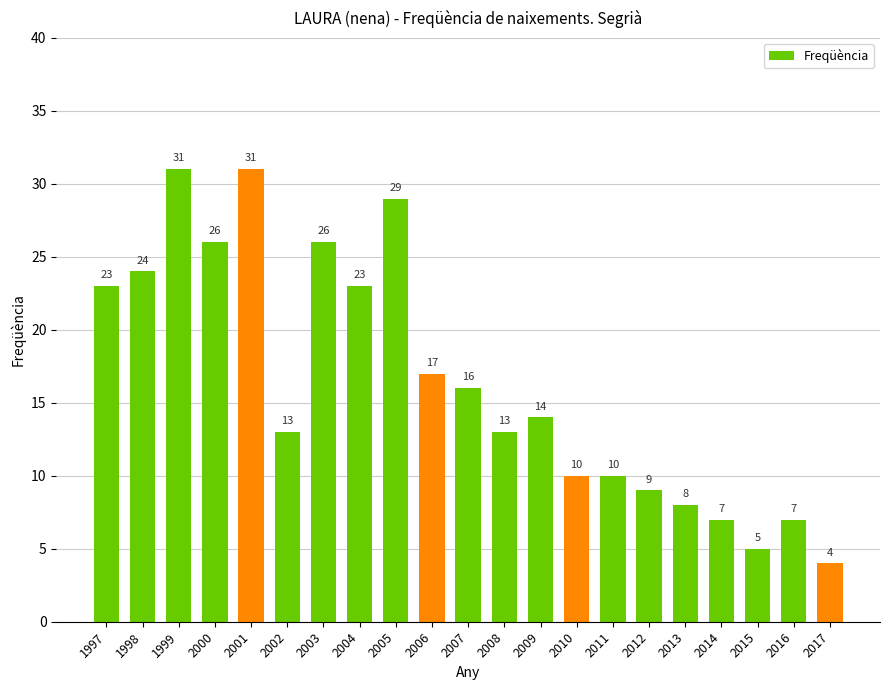

Reading left to right, what are all the values shown in this chart?

1997=23	1998=24	1999=31	2000=26	2001=31	2002=13	2003=26	2004=23	2005=29	2006=17	2007=16	2008=13	2009=14	2010=10	2011=10	2012=9	2013=8	2014=7	2015=5	2016=7	2017=4